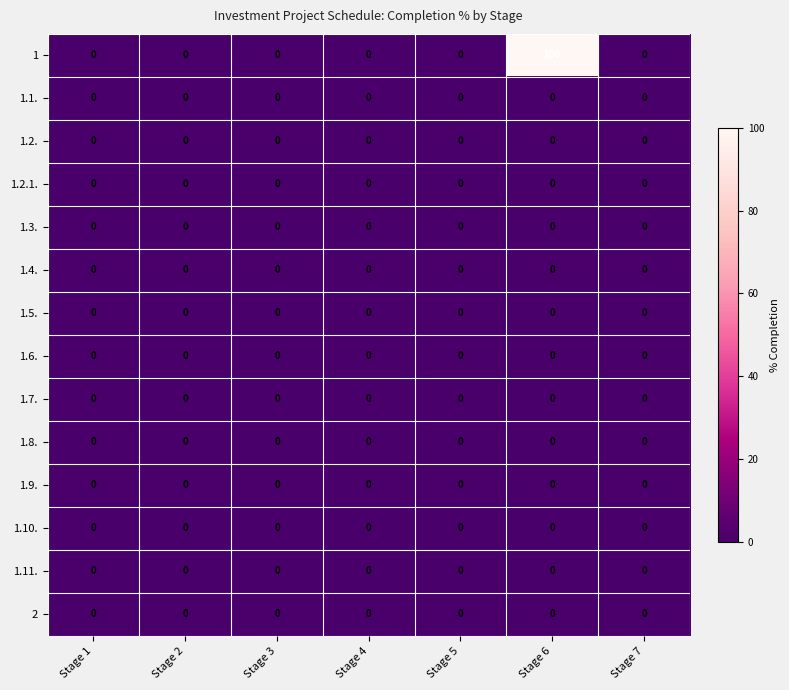

At which category does the chart reach its peak across all series?

Stage 6